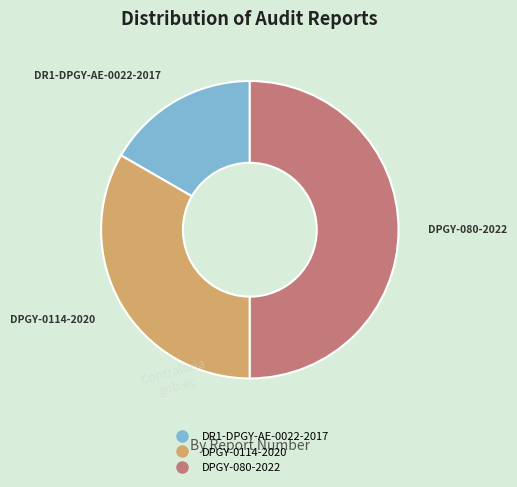

What is the ratio of the value at DPGY-0114-2020 to the value at DR1-DPGY-AE-0022-2017?

2.0